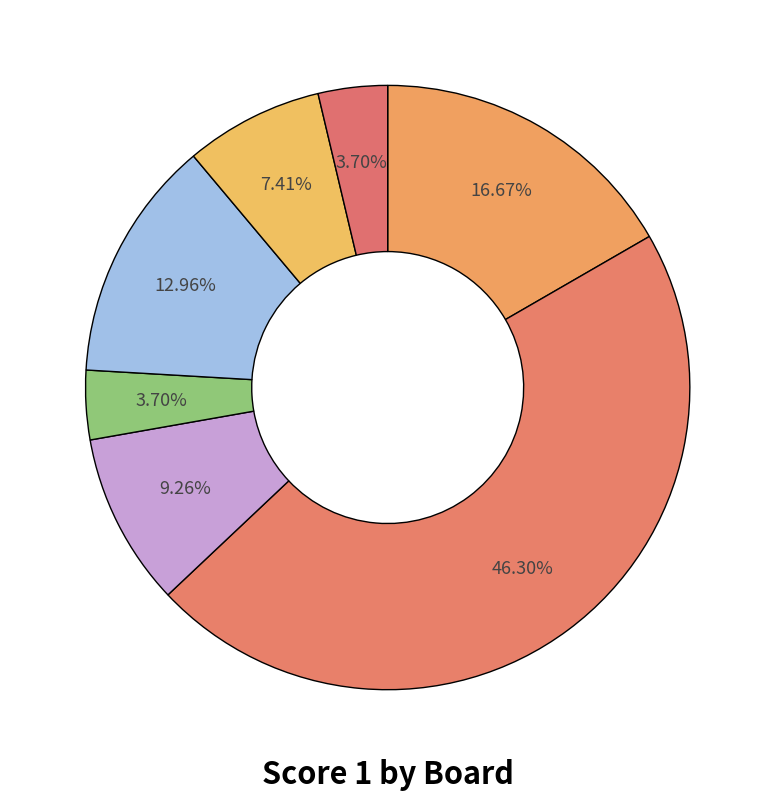

How many slices are in this pie chart?

7